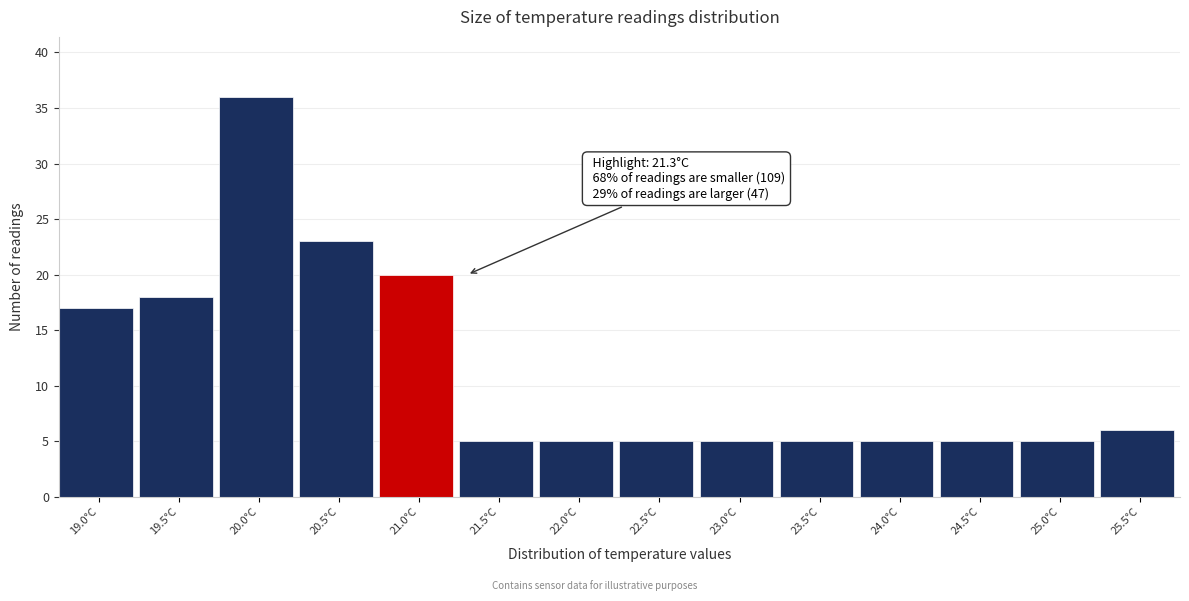

Reading left to right, what are all the values shown in this chart?

17	18	36	23	20	5	5	5	5	5	5	5	5	6